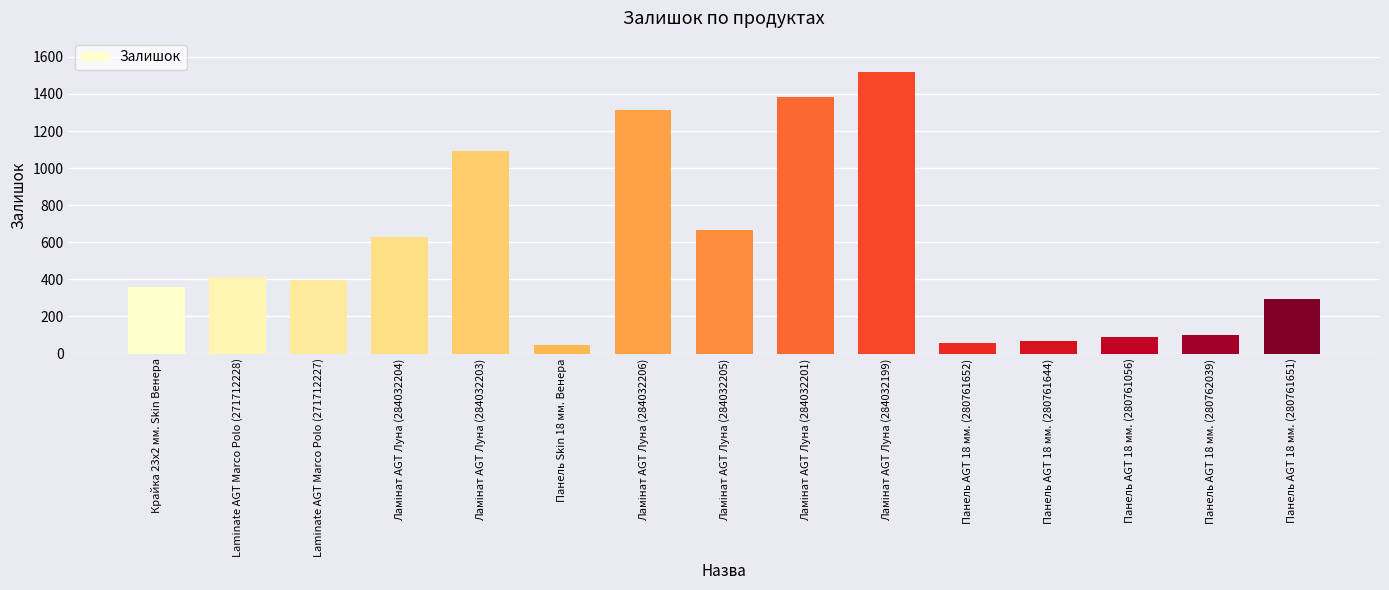

How many values are below 398?

7